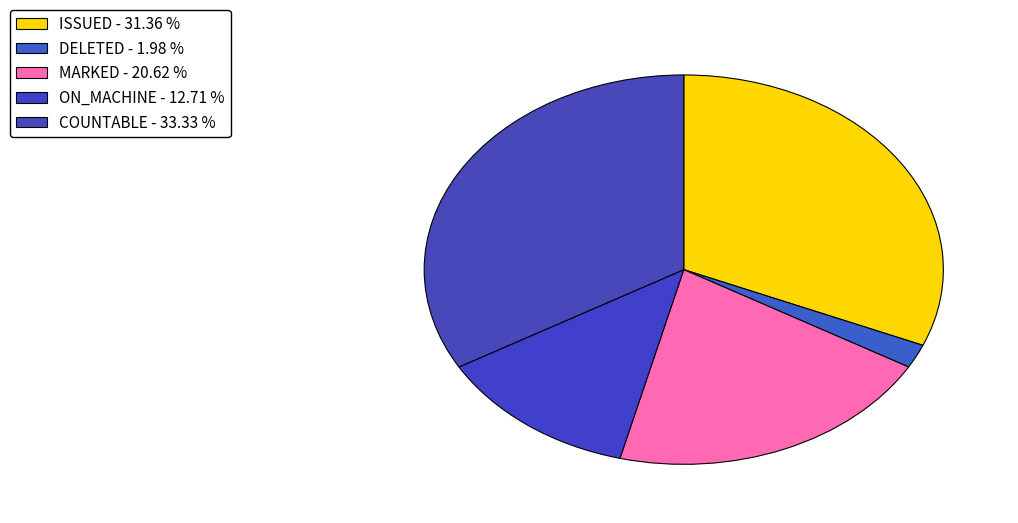

How many segments does this pie chart have?

5